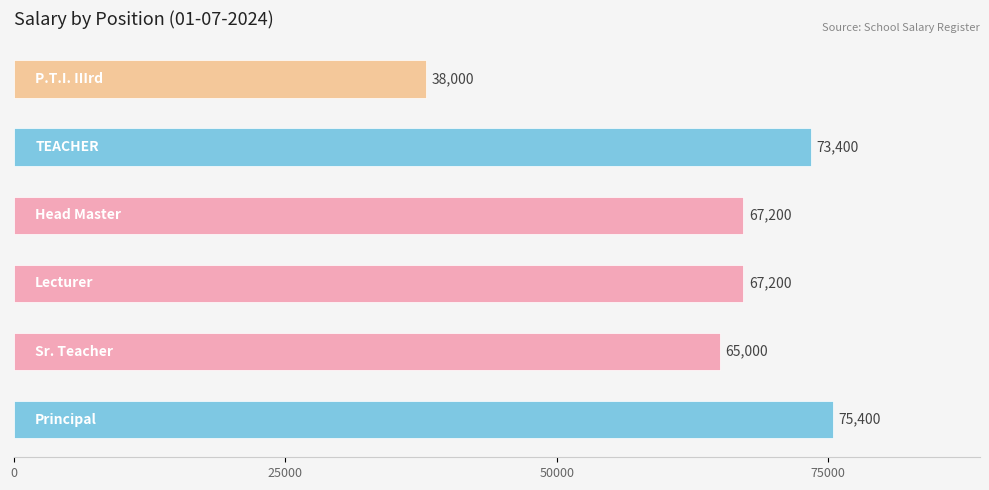

What is the difference between the maximum and minimum values?

37400